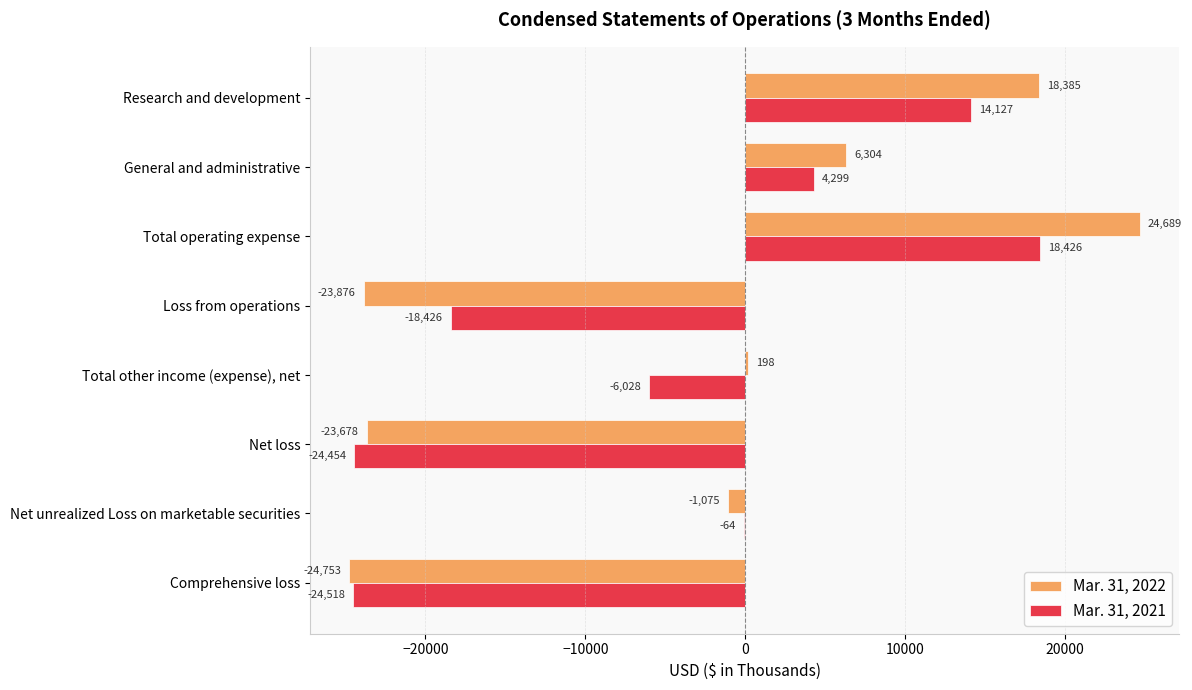

Which series changed the most between Total operating expense and Net loss?

Mar. 31, 2022